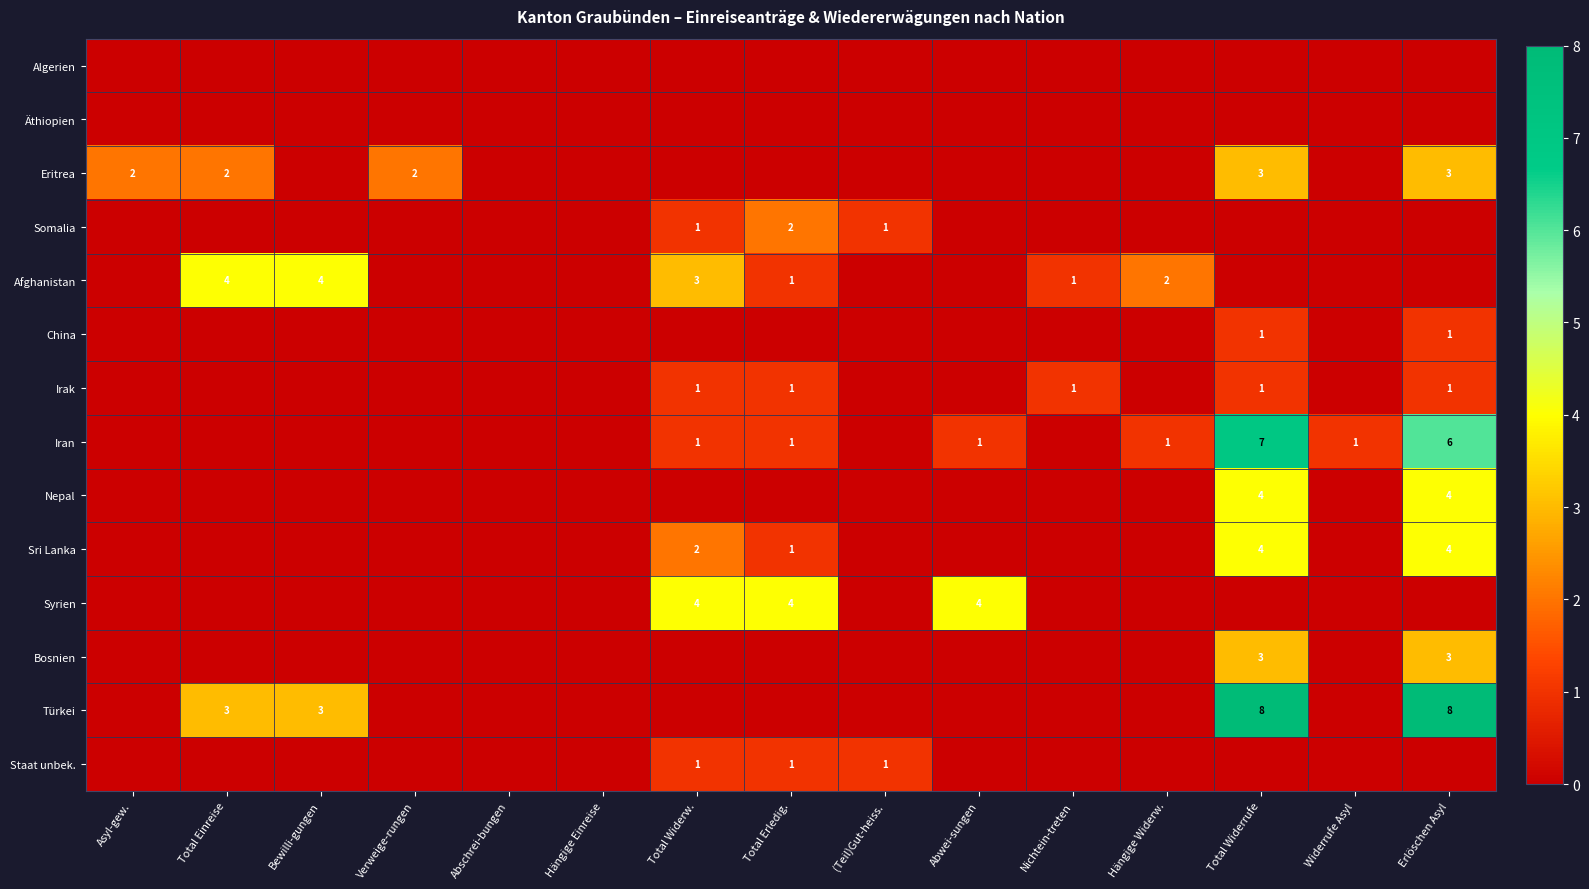

The value of Staat unbek. at Total Widerw. is 1. True or false?

True